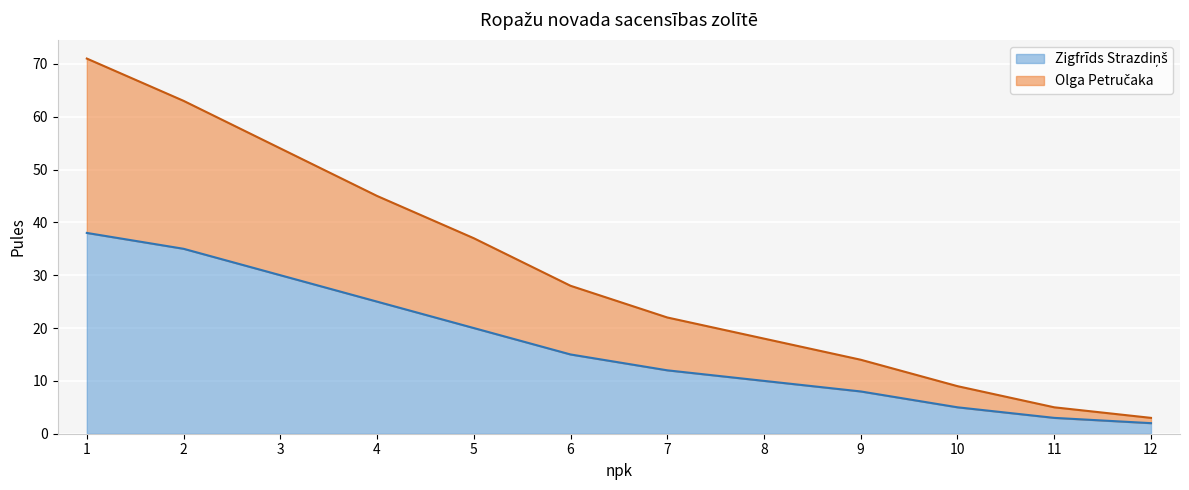

What is the total value across all series at 9?

14